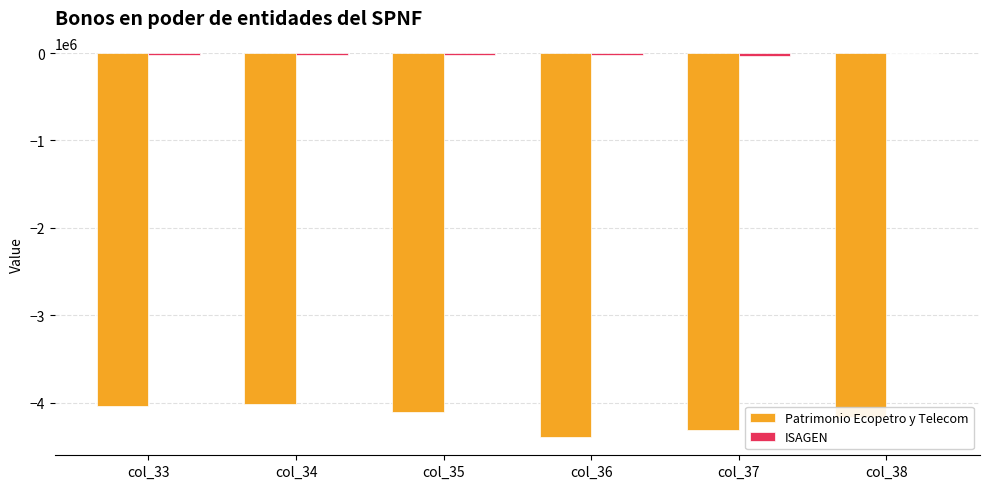

What is the sum of all Patrimonio Ecopetro y Telecom values?

-25004259.2